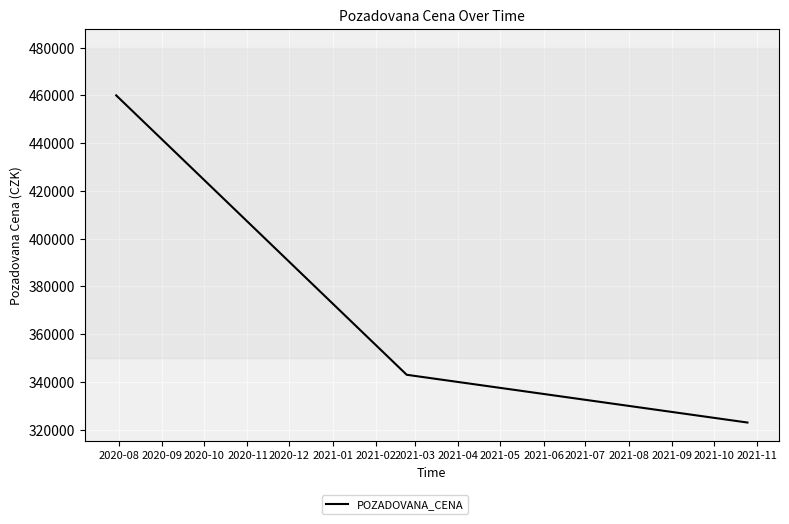

Does the chart display data point markers on the line(s)?

No